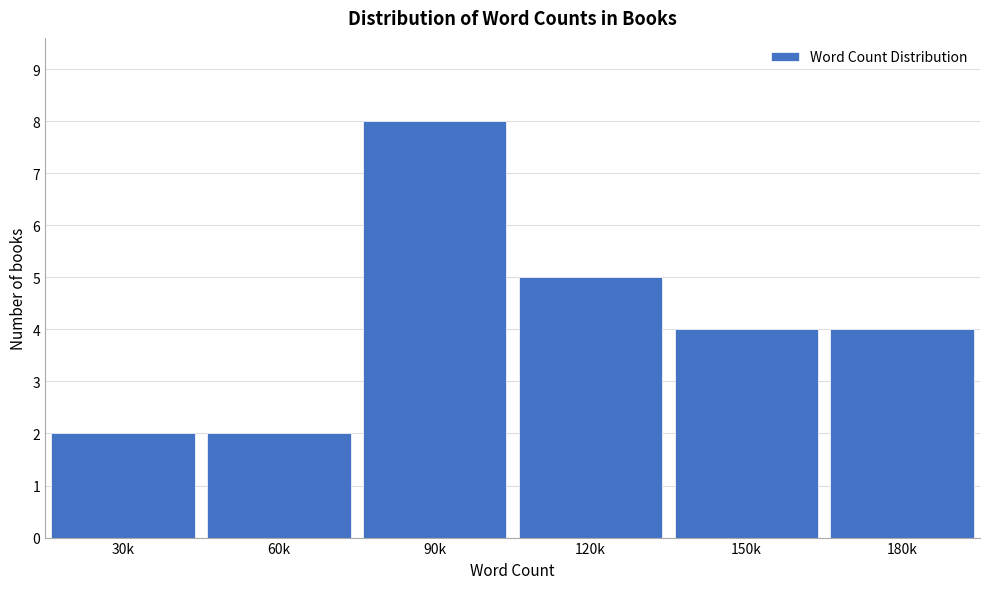

Reading left to right, what are all the values shown in this chart?

30k=2	60k=2	90k=8	120k=5	150k=4	180k=4